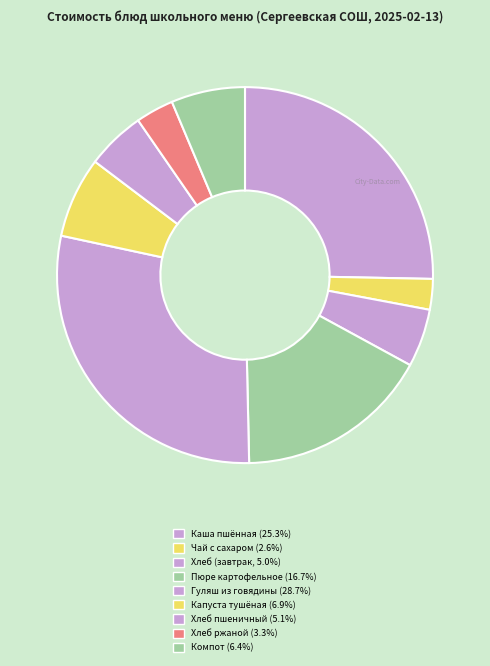

How many segments does this pie chart have?

9